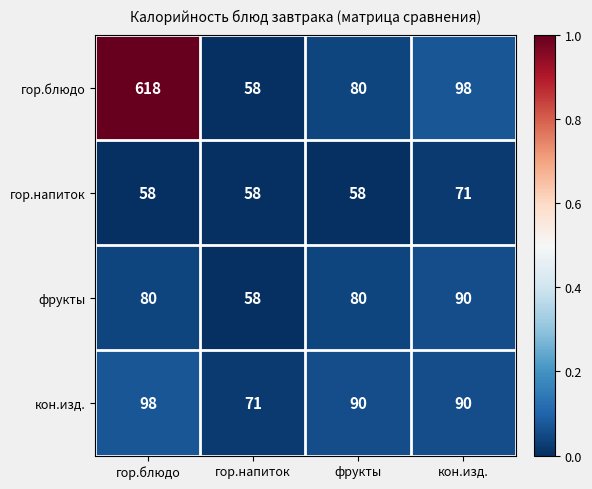

Reading right to left, what are all the values shown in this chart?

гор.блюдо: 98	80	58	618
гор.напиток: 71	58	58	58
фрукты: 90	80	58	80
кон.изд.: 90	90	71	98